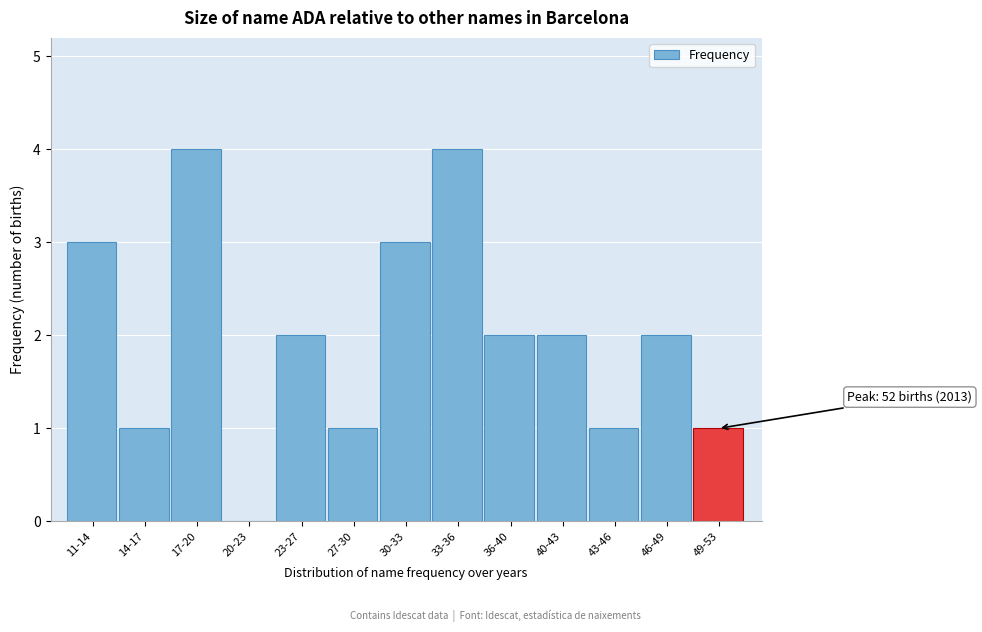

Reading left to right, what are all the values shown in this chart?

11-14=3	14-17=1	17-20=4	20-23=0	23-27=2	27-30=1	30-33=3	33-36=4	36-40=2	40-43=2	43-46=1	46-49=2	49-53=1